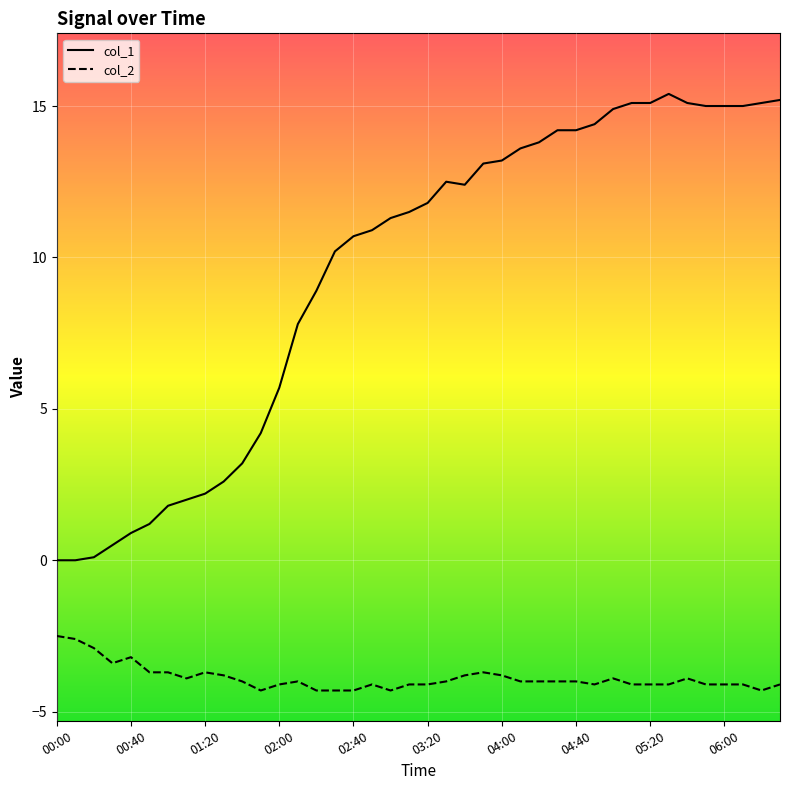

True or false: the data has more than 1 interior local peaks.

True